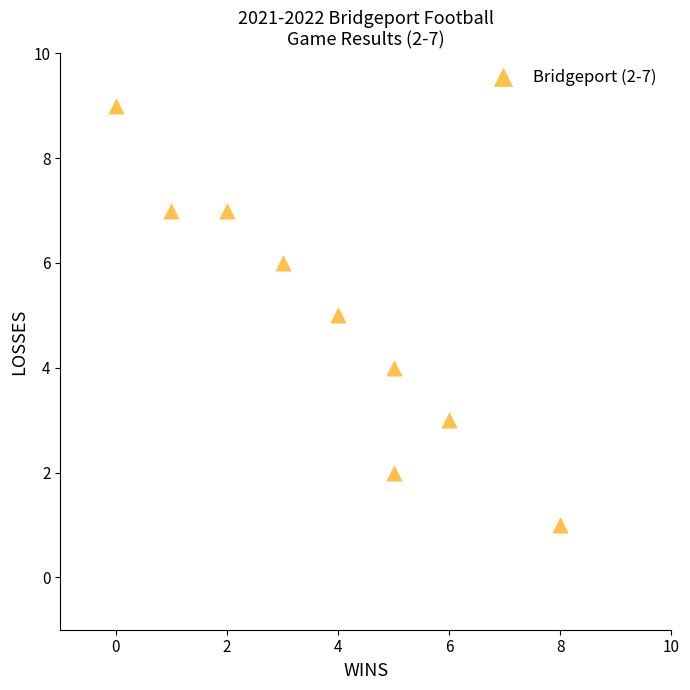

What is the average Y value?

5